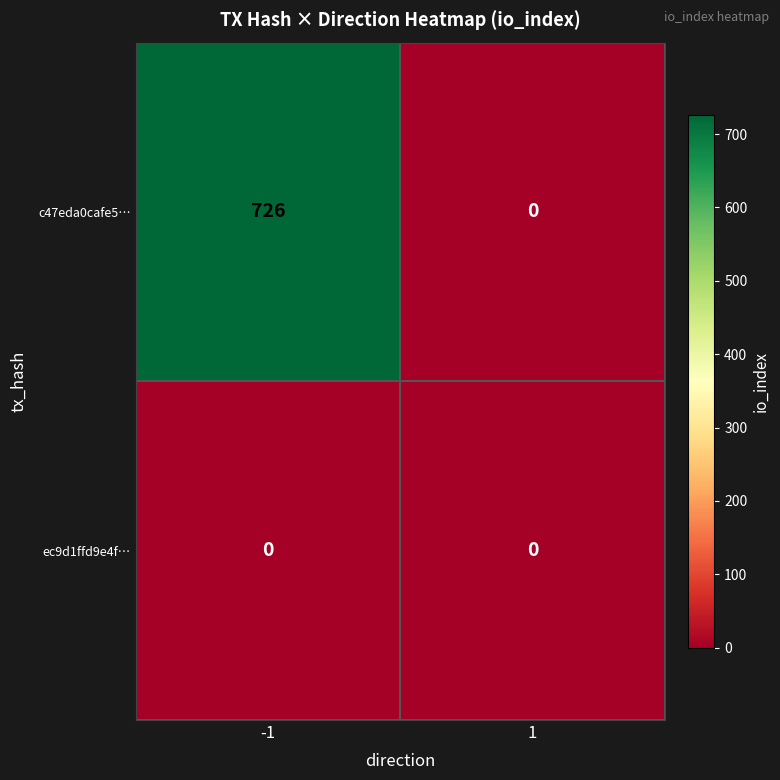

Which series has the largest total across all categories?

c47eda0cafe5…